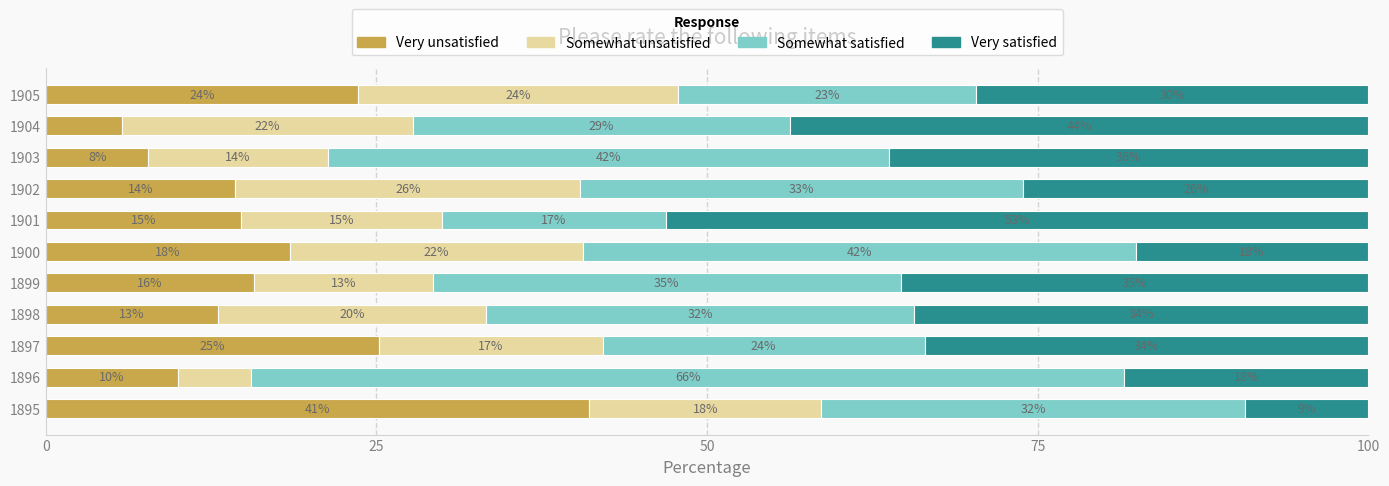

True or false: FEB has a value of 34.1 at 1898.

False